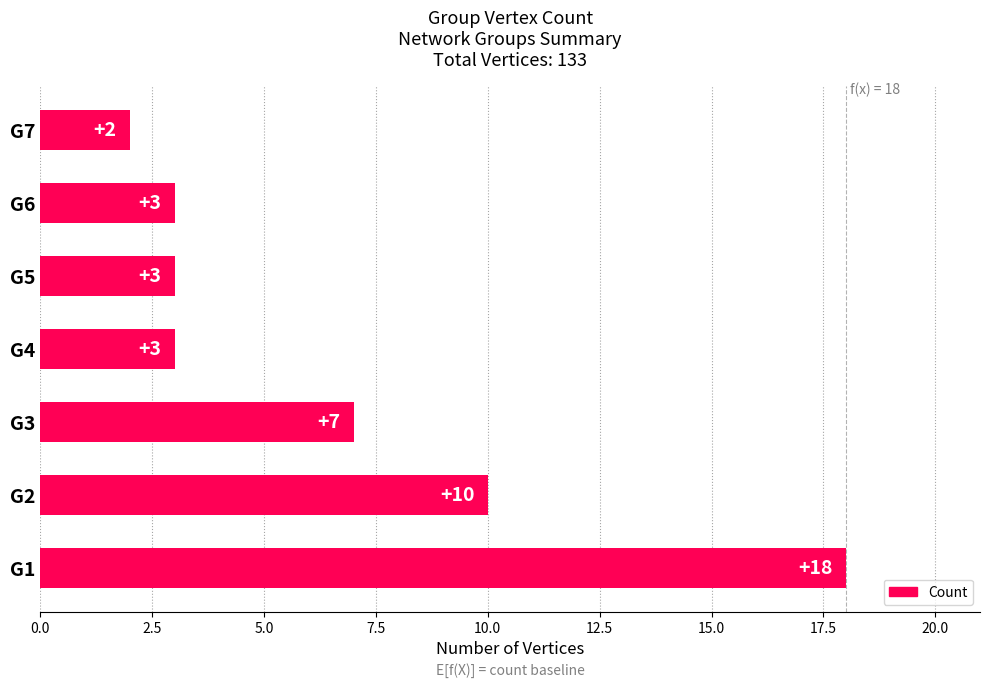

How many values are below 3?

1